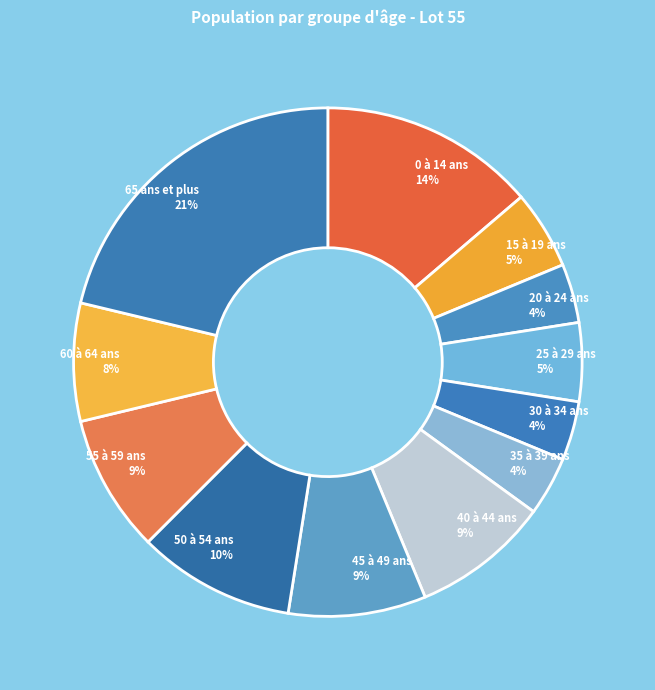

To the nearest percent, what portion does 55 à 59 ans represent?

9%